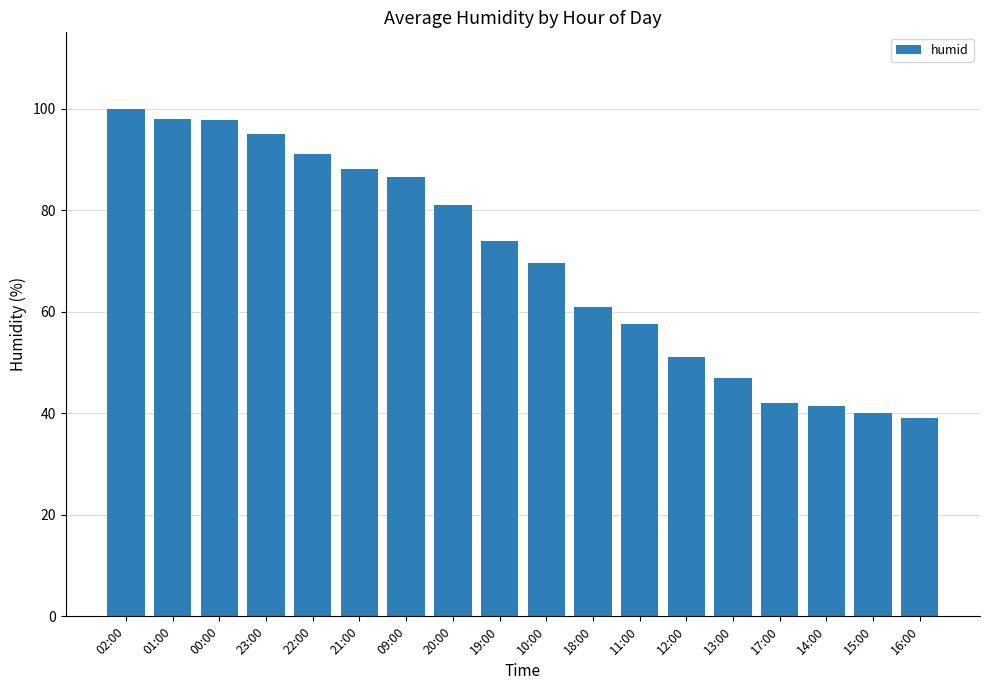

What position from the right is 23:00?

15